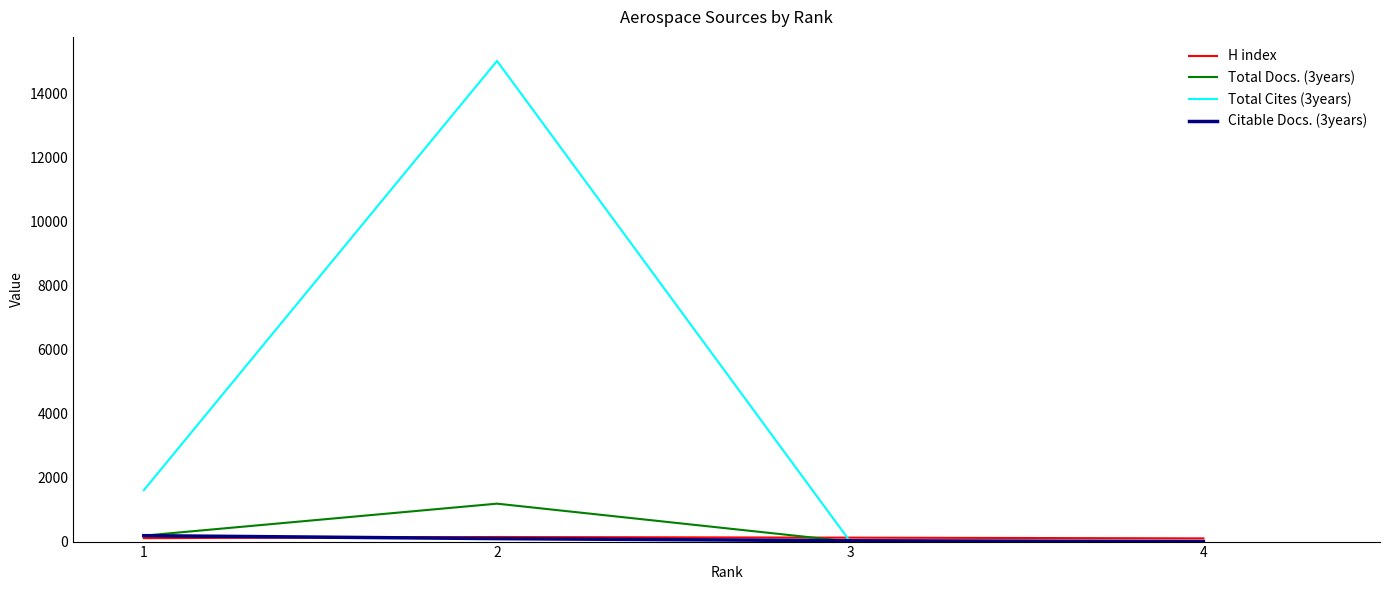

At how many categories does at least one series exceed 6191?

1